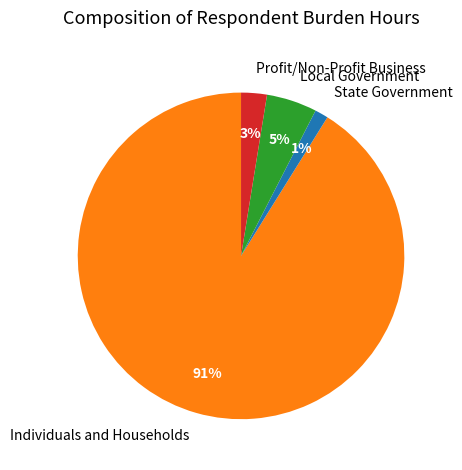

What percentage is the State Government slice, to the nearest percent?

1%